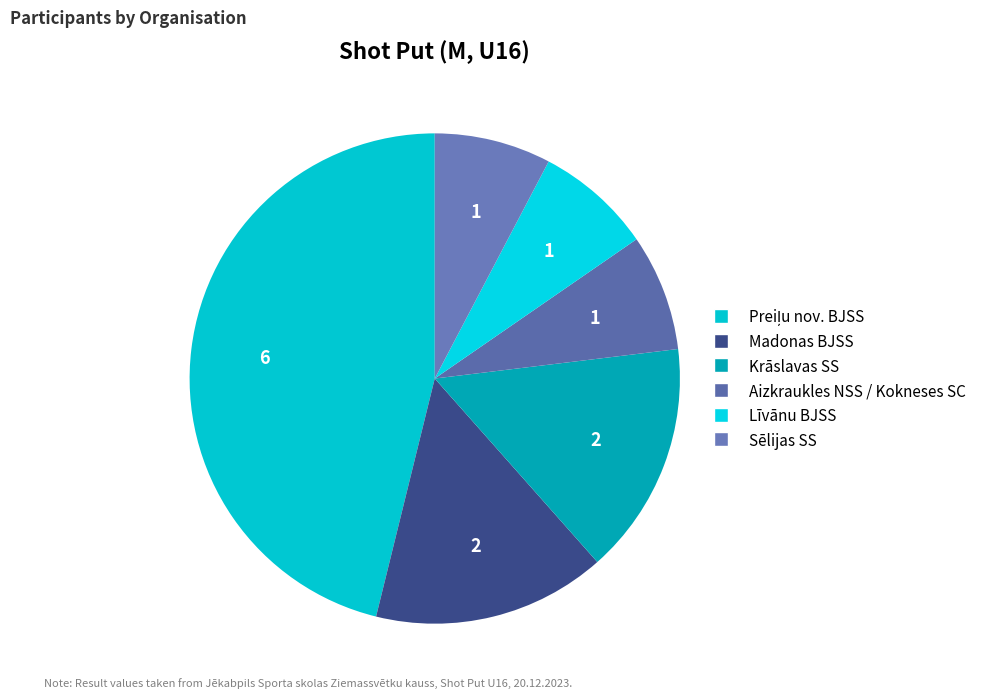

Is Krāslavas SS the majority of the pie?

No